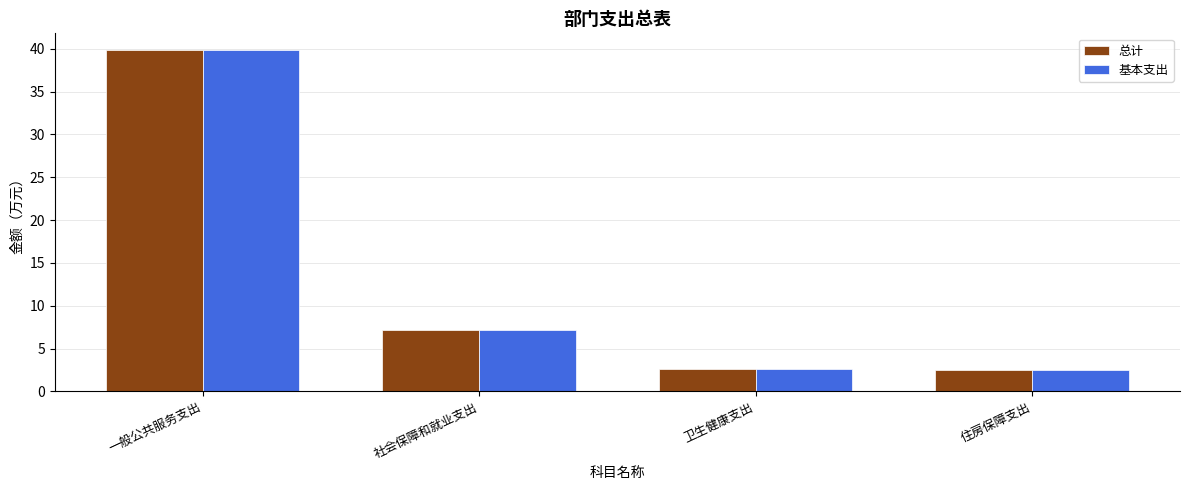

Is it true that 总计 equals 39.8 at 一般公共服务支出?

True